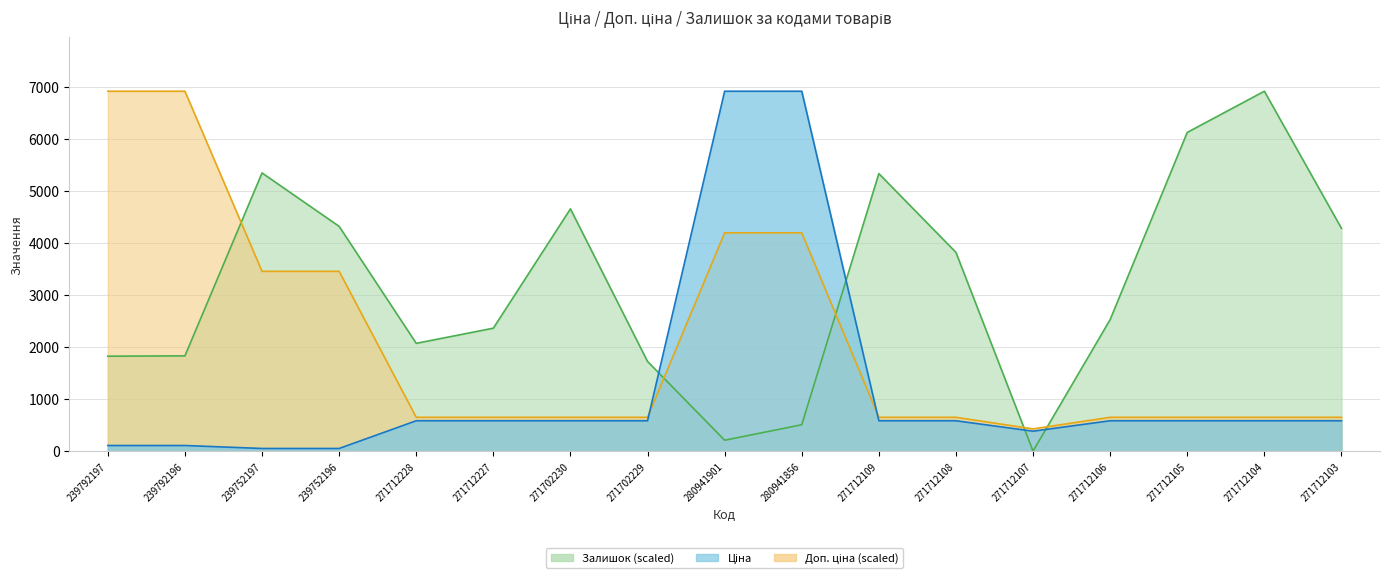

Reading left to right, transcribe all the data shown in this chart.

Ціна: 239792197=114.1	239792196=114.1	239752197=57.0	239752196=57.0	271712228=589.9	271712227=589.9	271702230=589.9	271702229=589.9	280941901=6925.7	280941856=6925.7	271712109=589.9	271712108=589.9	271712107=389.3	271712106=589.9	271712105=589.9	271712104=589.9	271712103=589.9
Доп. ціна: 239792197=6925.7	239792196=6925.7	239752197=3462.8	239752196=3462.8	271712228=656.5	271712227=656.5	271702230=656.5	271702229=656.5	280941901=4203.7	280941856=4203.7	271712109=656.5	271712108=656.5	271712107=433.4	271712106=656.5	271712105=656.5	271712104=656.5	271712103=656.5
Залишок: 239792197=1831.2	239792196=1837.5	239752197=5354.2	239752196=4327.7	271712228=2078.3	271712227=2369.8	271702230=4663.6	271702229=1729.8	280941901=215.4	280941856=513.2	271712109=5341.6	271712108=3827.2	271712107=6.3	271712106=2534.6	271712105=6133.6	271712104=6925.7	271712103=4289.7